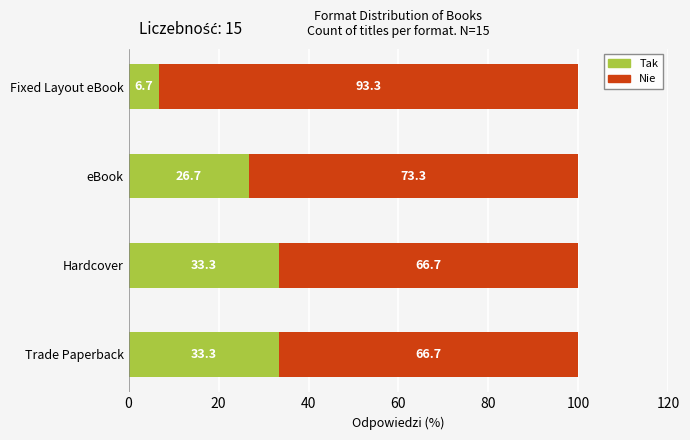

What is the total value across all series at Hardcover?

100.0